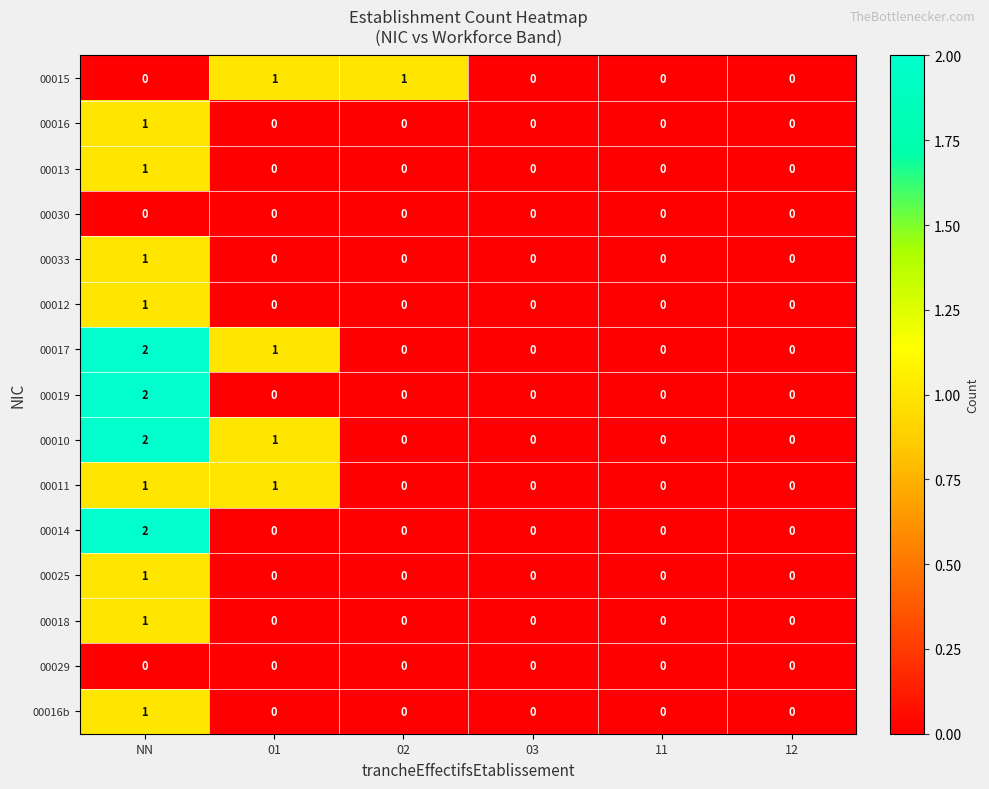

Count the 00016b values in the range 0 to 1.

6